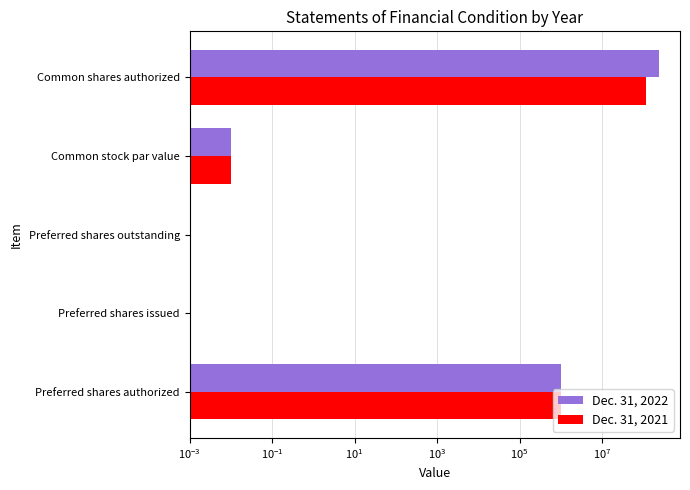

The value of Dec. 31, 2021 at Preferred shares outstanding is 47320793.8. True or false?

False